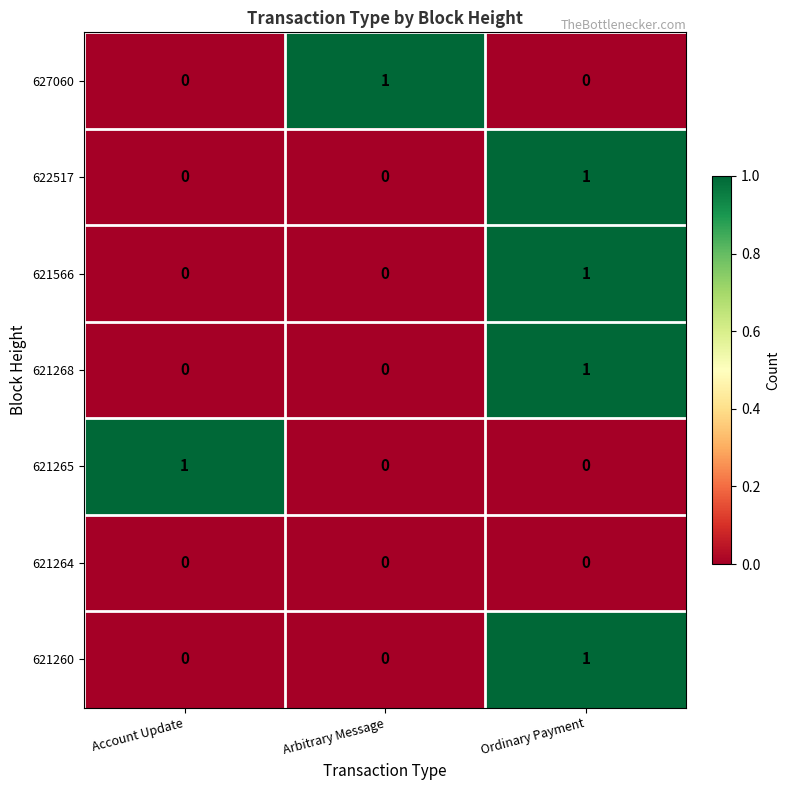

Reading left to right, extract all data points from this chart.

627060: Account Update=0	Arbitrary Message=1	Ordinary Payment=0
622517: Account Update=0	Arbitrary Message=0	Ordinary Payment=1
621566: Account Update=0	Arbitrary Message=0	Ordinary Payment=1
621268: Account Update=0	Arbitrary Message=0	Ordinary Payment=1
621265: Account Update=1	Arbitrary Message=0	Ordinary Payment=0
621264: Account Update=0	Arbitrary Message=0	Ordinary Payment=0
621260: Account Update=0	Arbitrary Message=0	Ordinary Payment=1